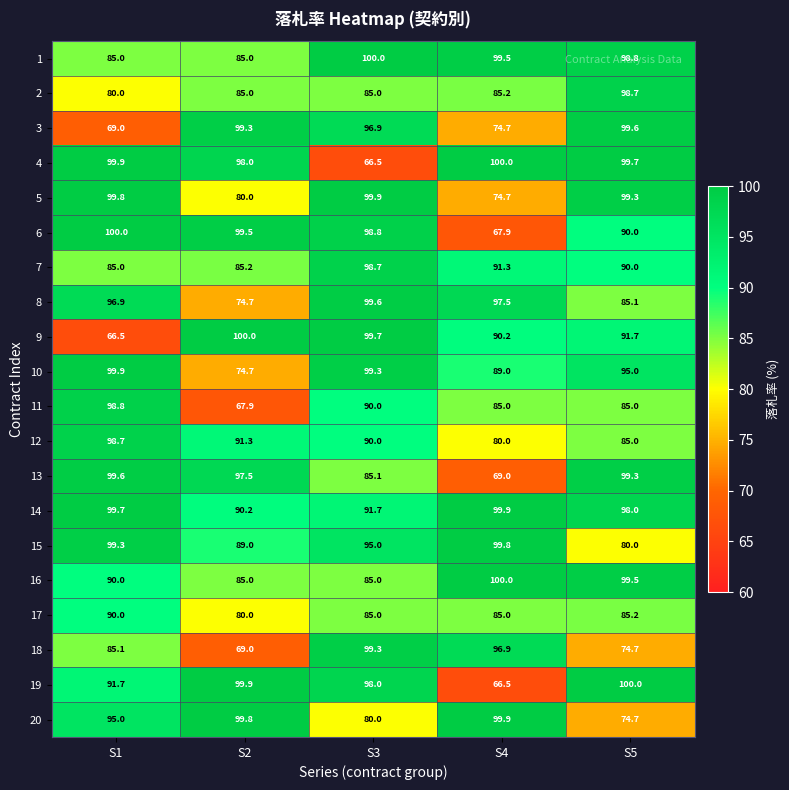

What is the maximum value shown in the chart?

100.0